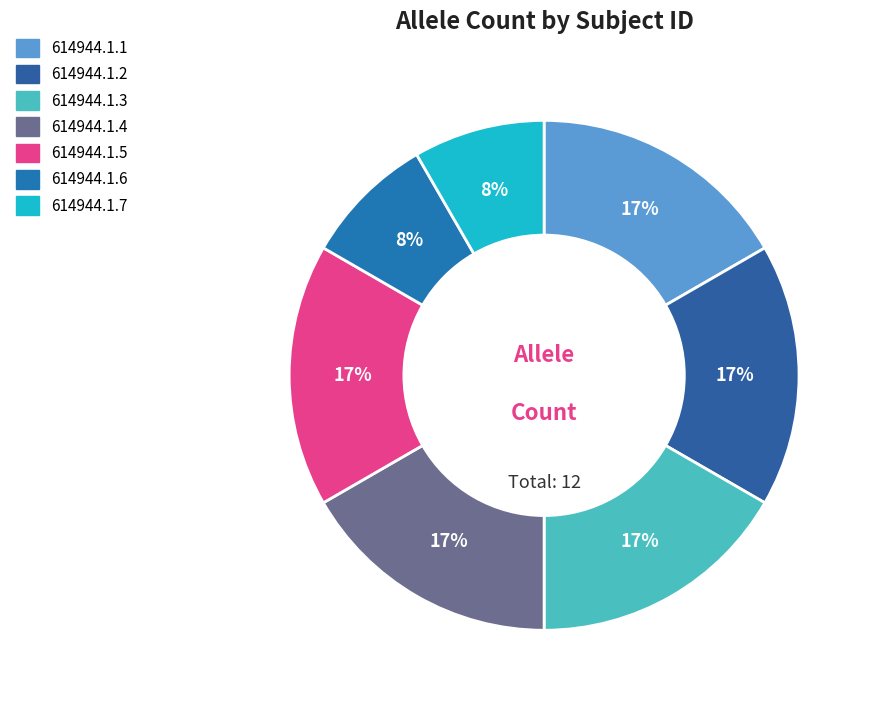

Count the number of slices in the pie.

7